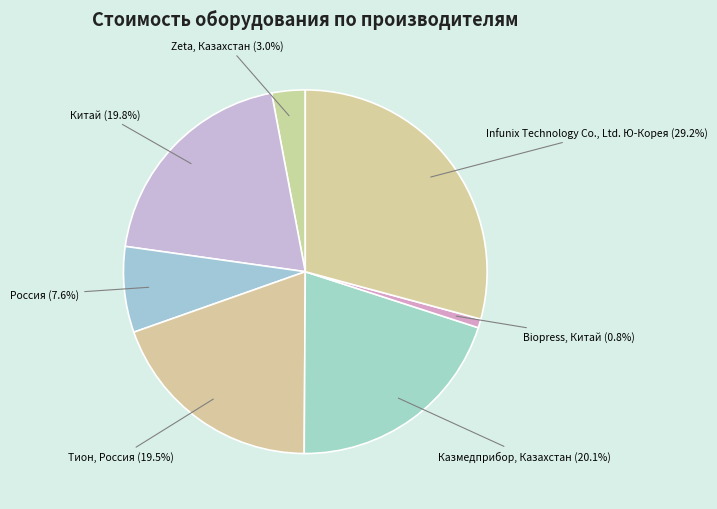

Does any single category account for the majority?

No